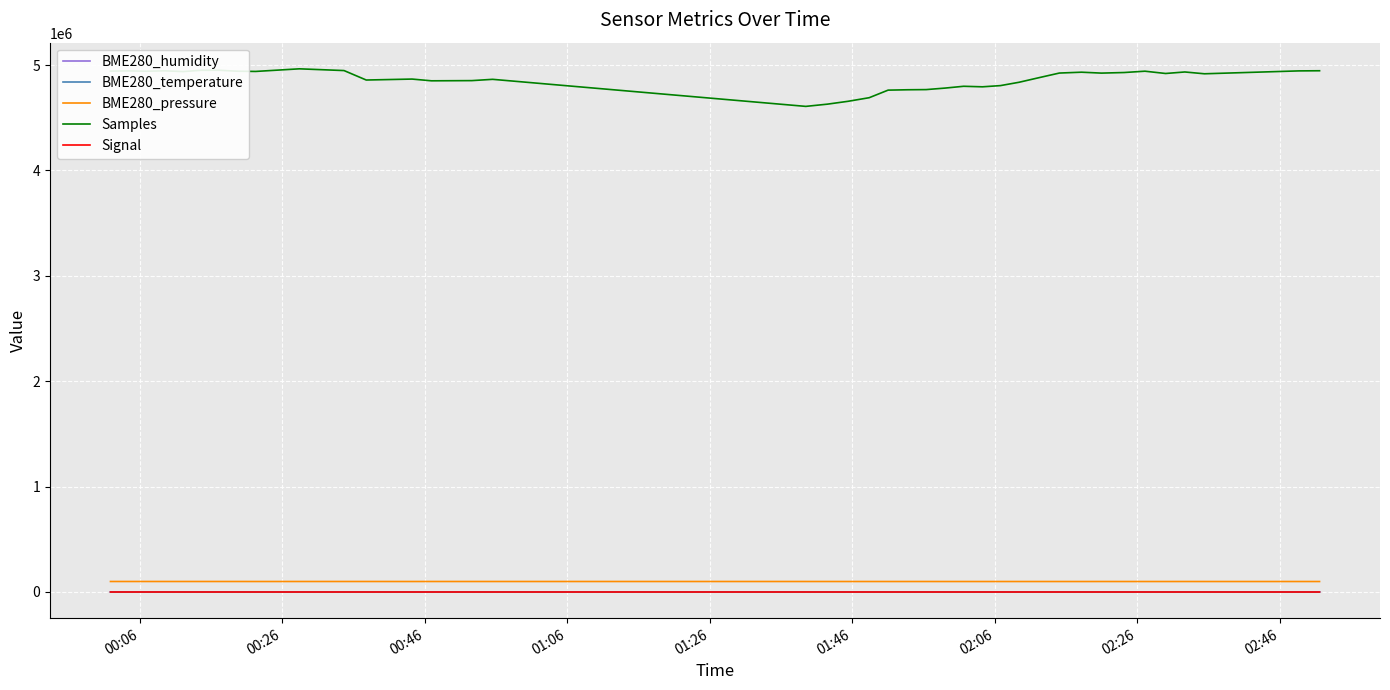

True or false: Samples and BME280_temperature cross at least once.

False